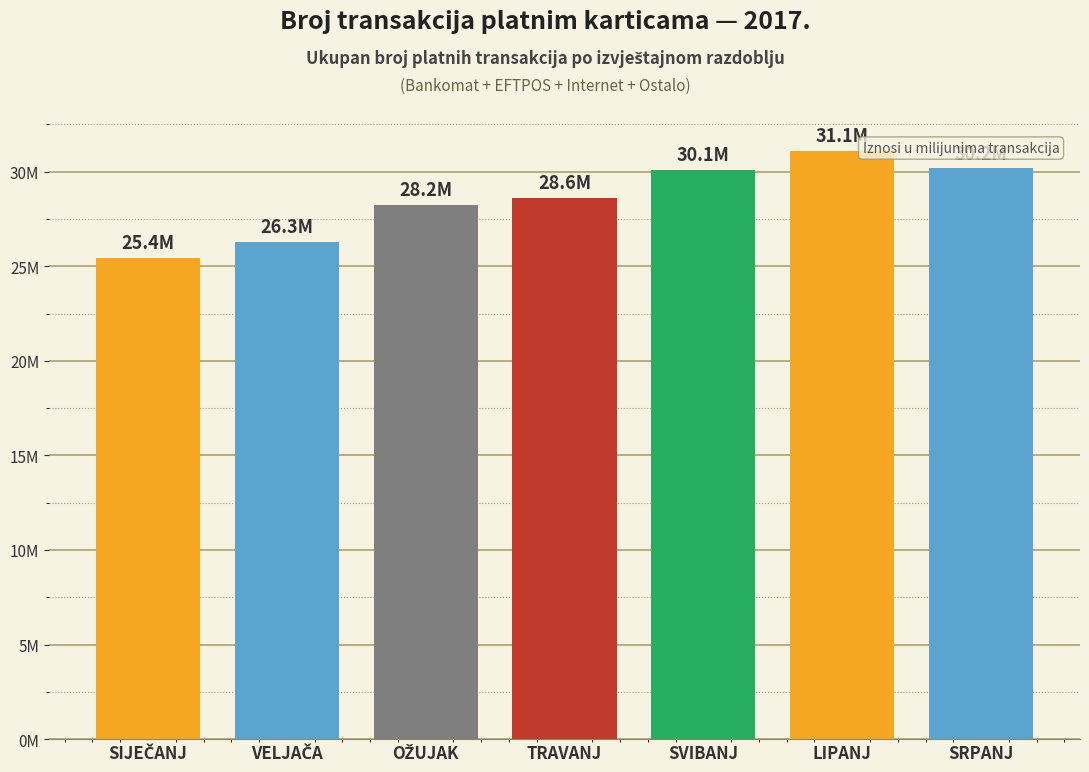

What position from the right is LIPANJ?

2